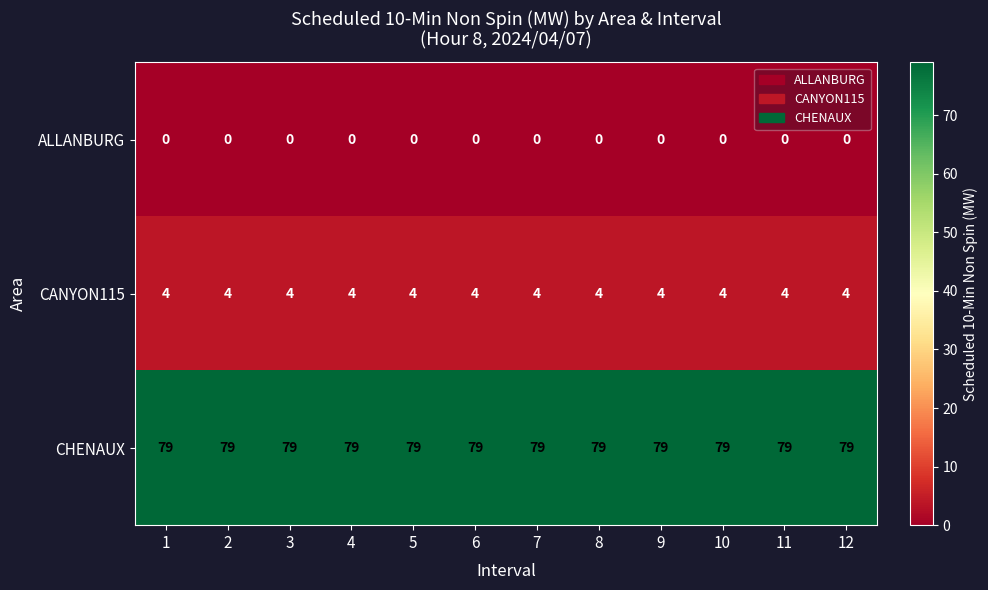

What is the total value across all series at 9?

83